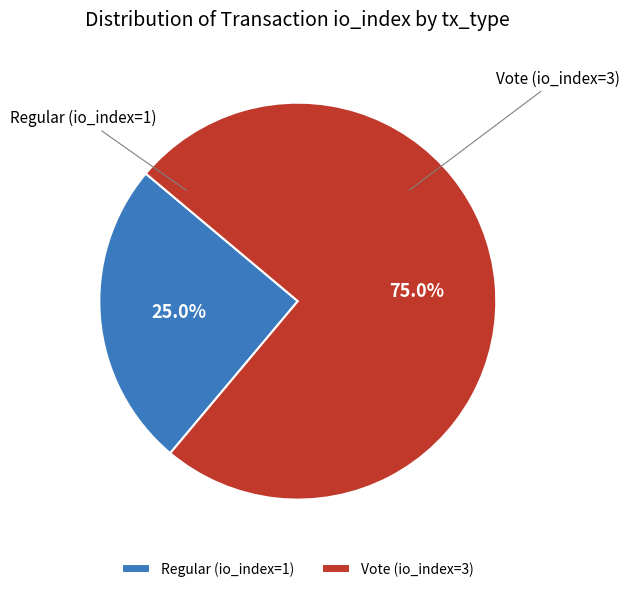

What is the smallest slice in the pie chart?

Regular (io_index=1)